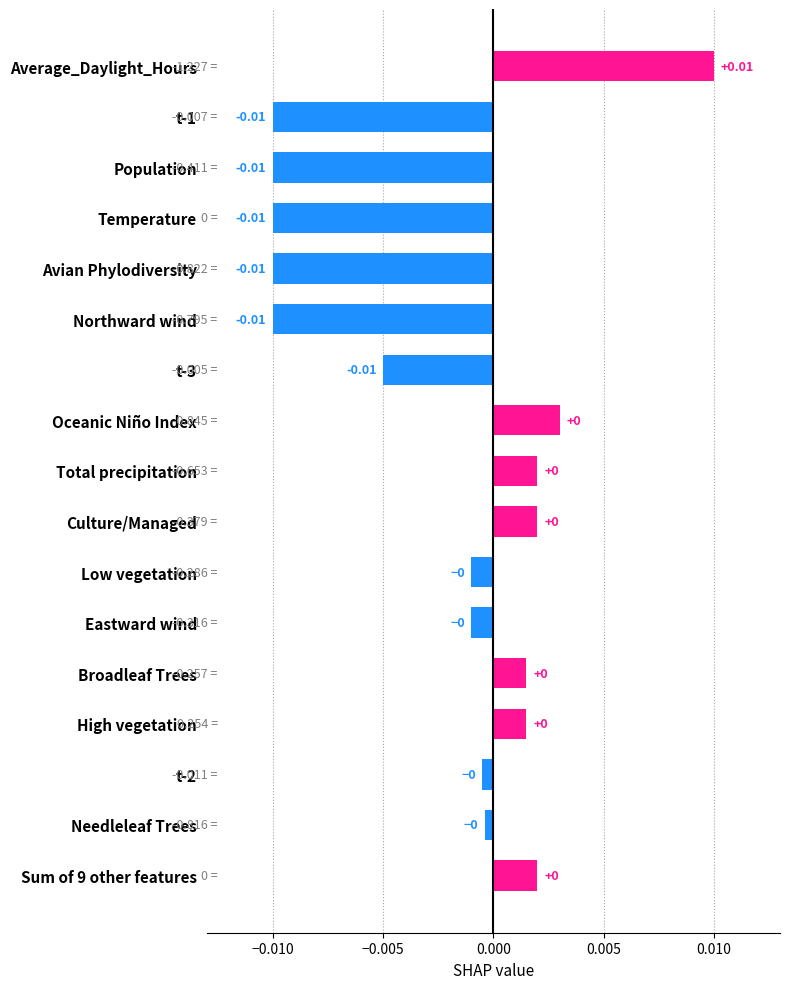

How many series are shown in this chart?

1